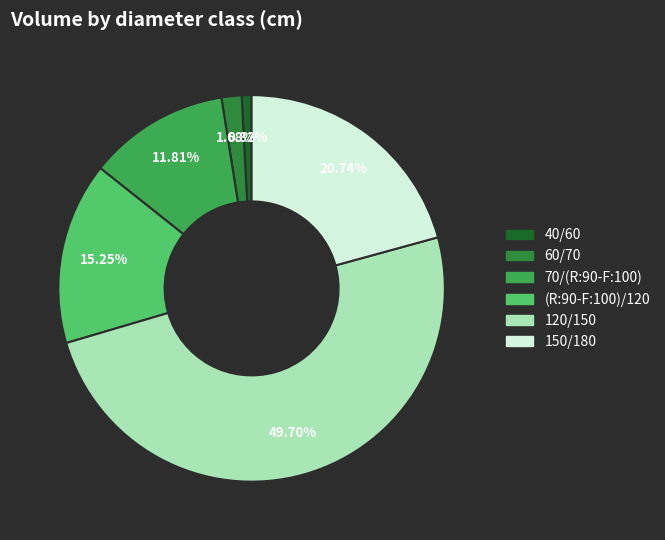

Count the number of slices in the pie.

6